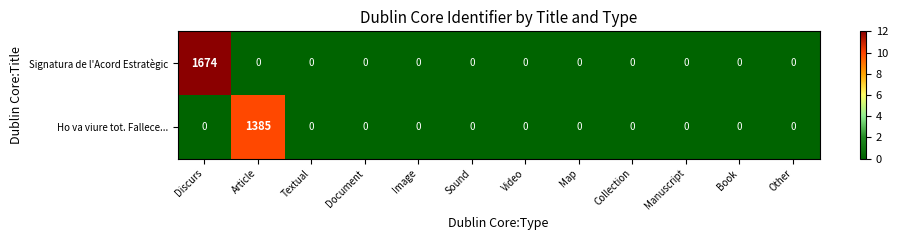

The Ho va viure tot. Fallece... series shows -674 at Other. True or false?

False